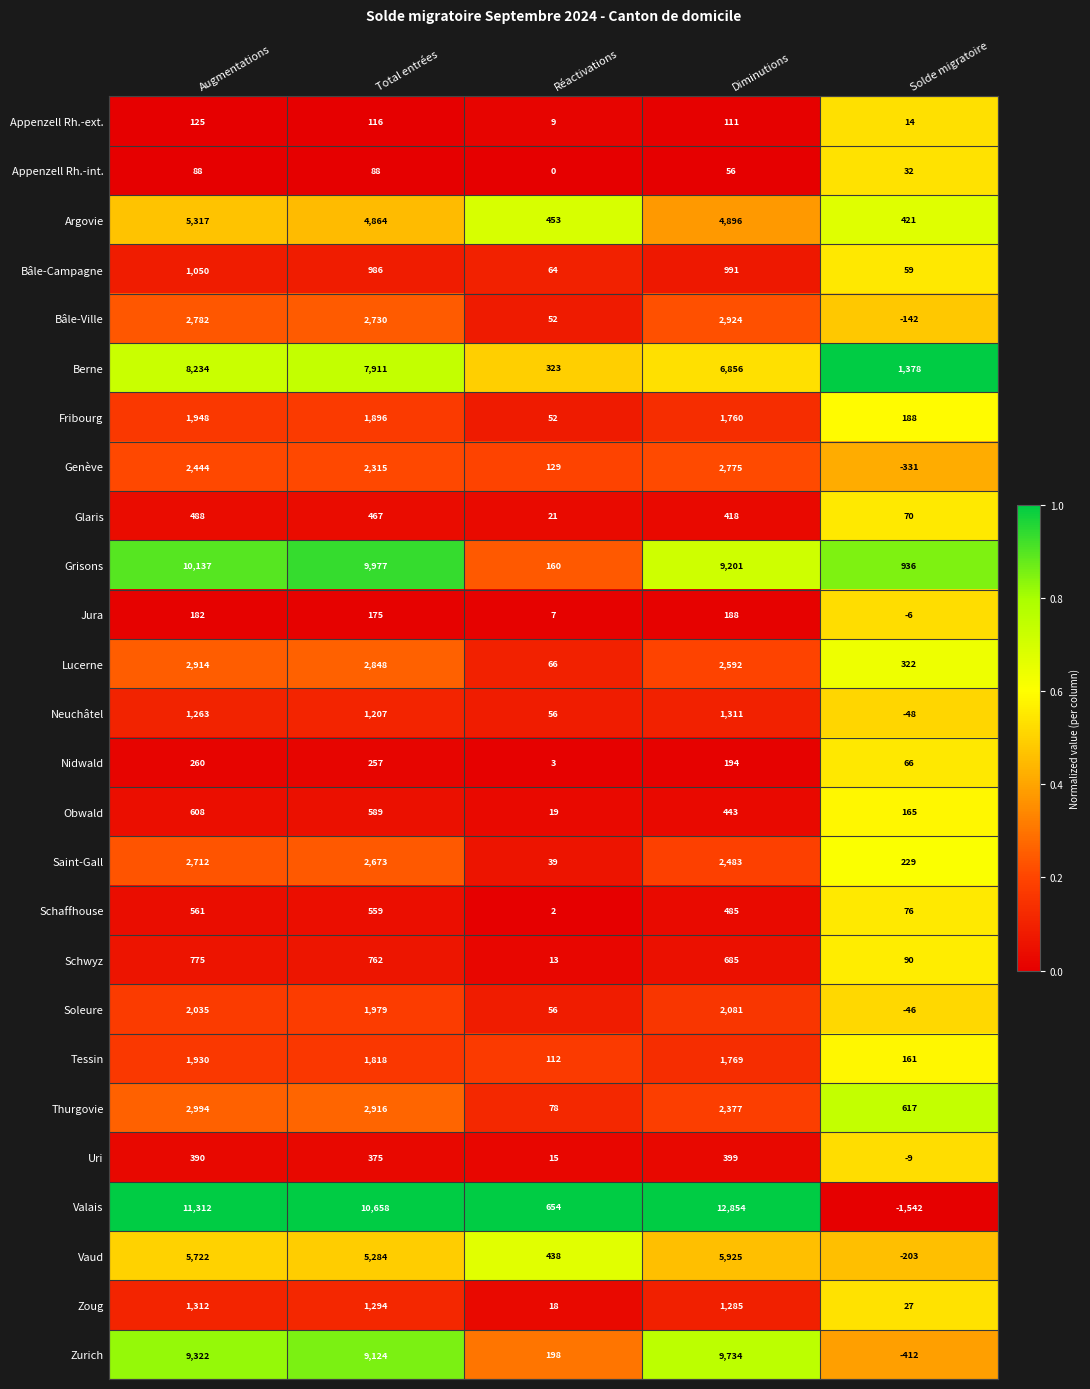

The value of Tessin at Solde migratoire is 260. True or false?

False